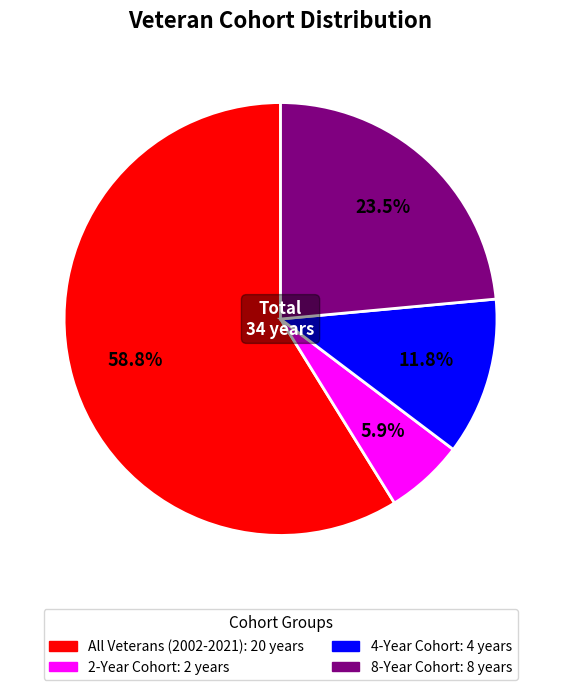

What is the majority slice?

All Veterans (2002-2021)